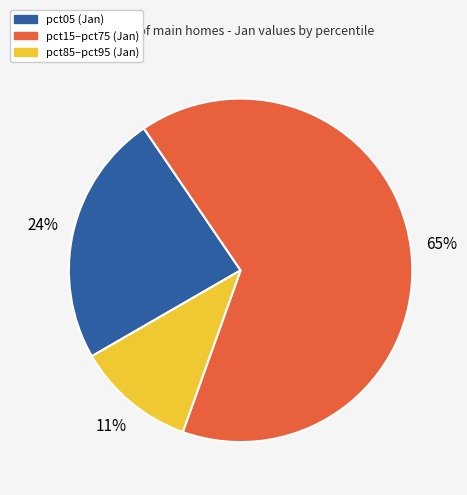

Is there any slice that represents more than half of the pie?

Yes